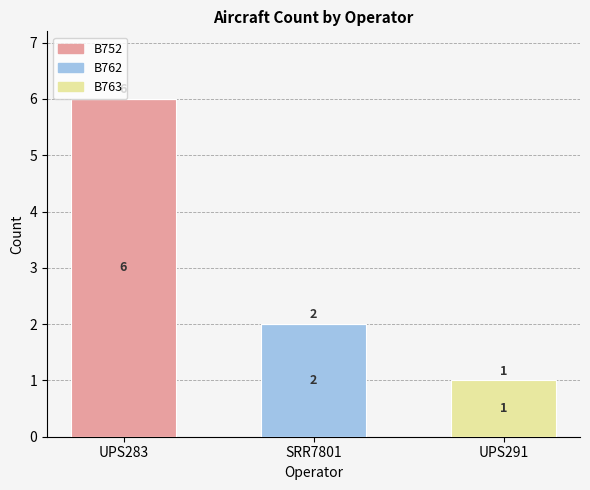

How many distinct data groups are displayed?

3